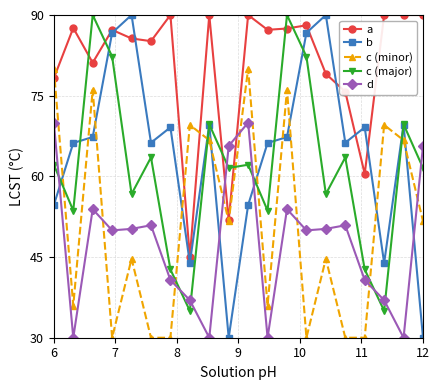

True or false: c (minor) has more than 1 interior local peaks.

True